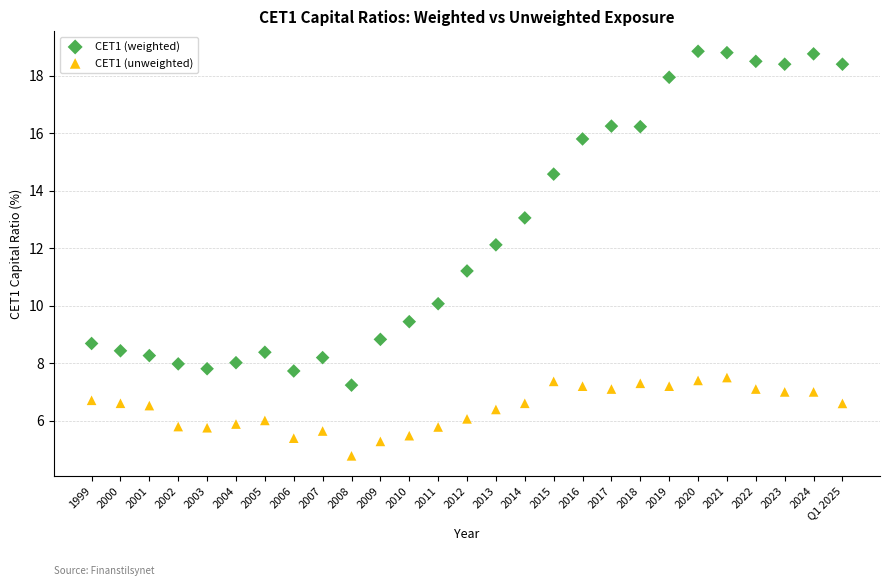

Which series reaches the minimum Y coordinate?

CET1 (unweighted)